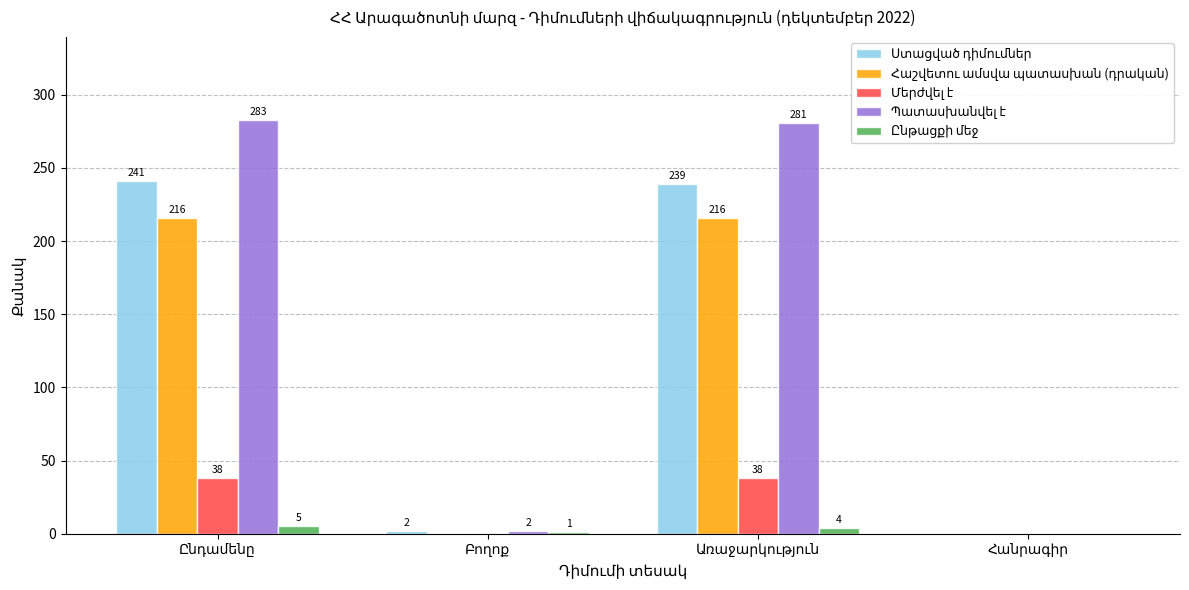

Which series changed the most between Ընդամենը and Առաջարկություն?

Ստացված դիմումներ